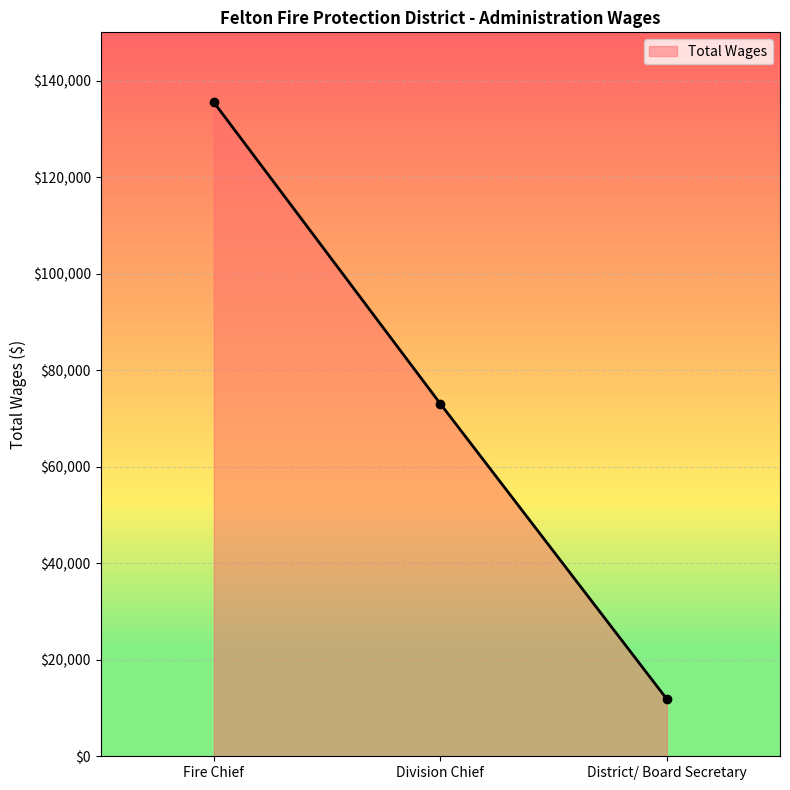

What is the sum of the values at District/ Board Secretary and Fire Chief?

147367